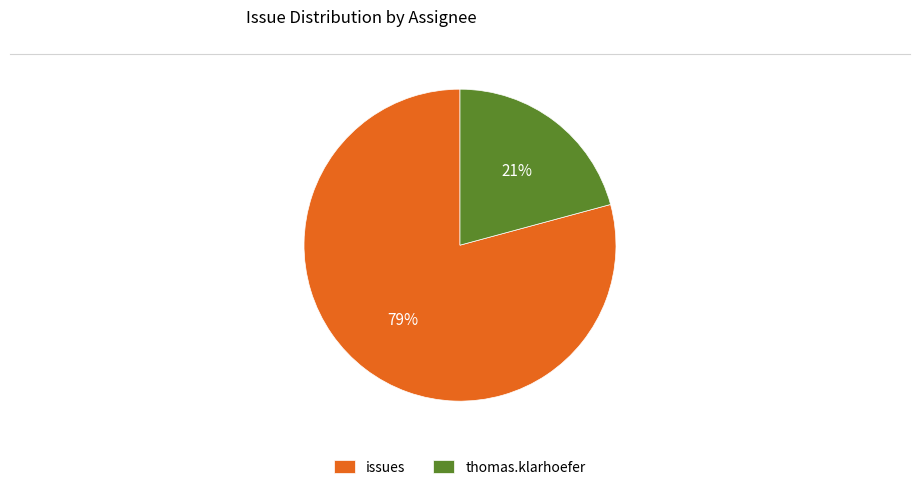

Is it true that thomas.klarhoefer is 21% of the pie?

True